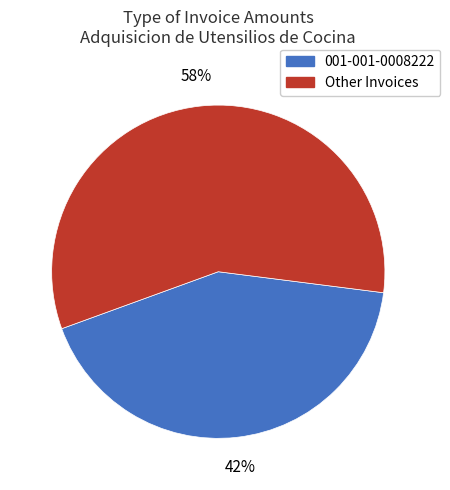

To the nearest percent, what is the average slice percentage?

50%